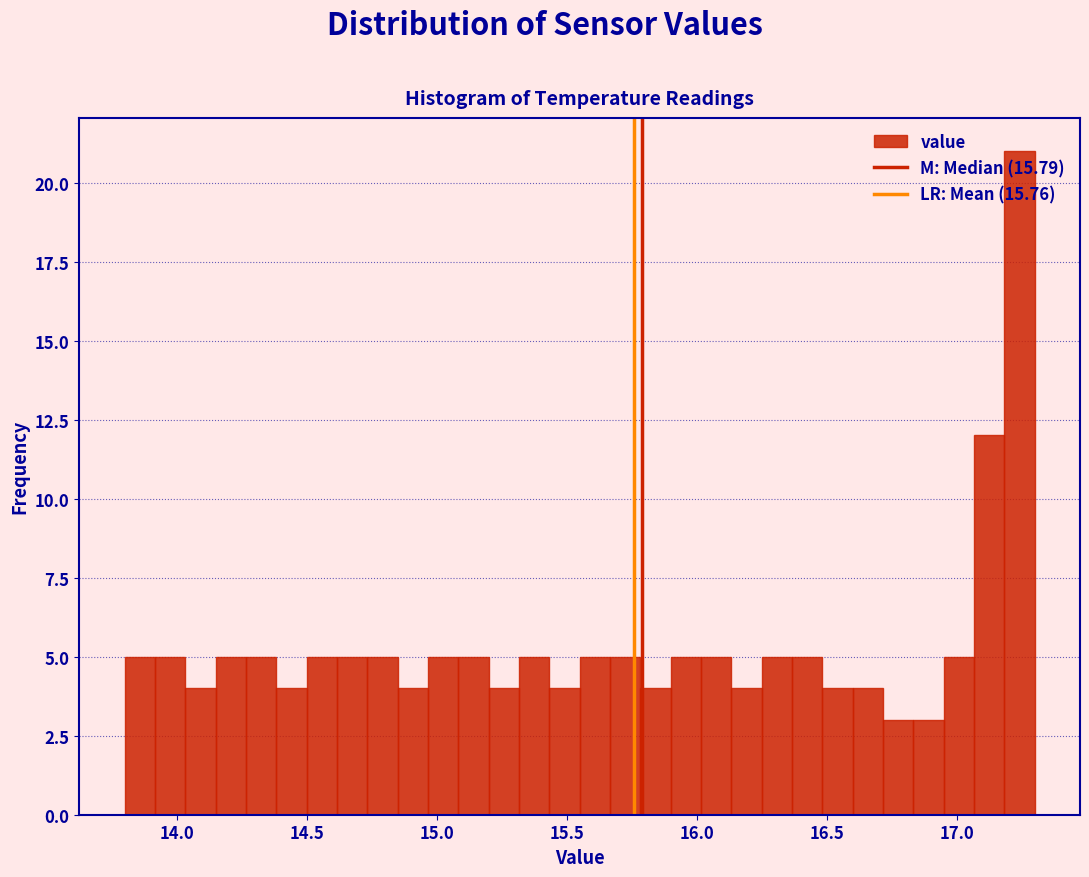

Read against the x-axis, roughly where is the centre of the tallest bar?

17.25